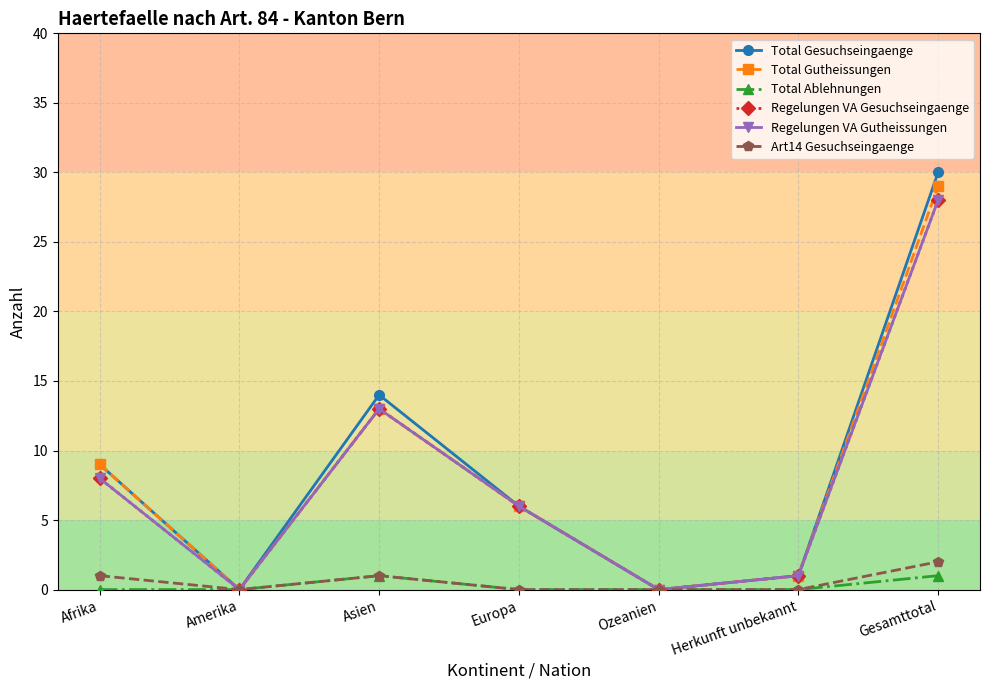

Does the chart have visible grid lines?

Yes